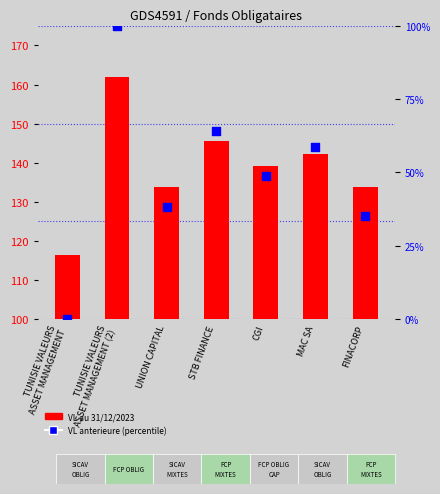

Which series has the widest spread of Y values?

VL anterieure (percentile)